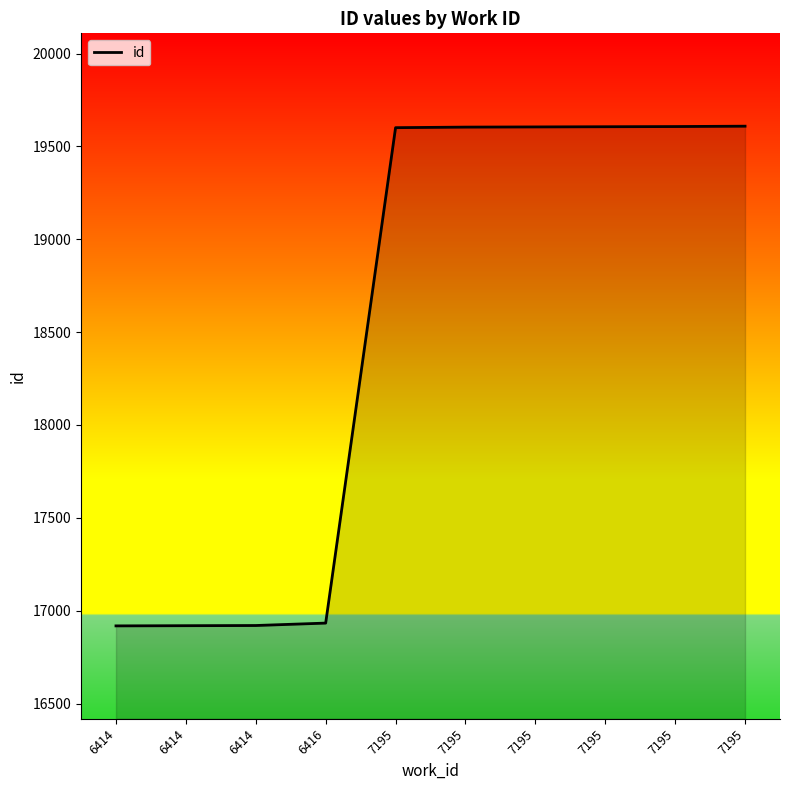

Does the chart display data point markers on the line(s)?

No